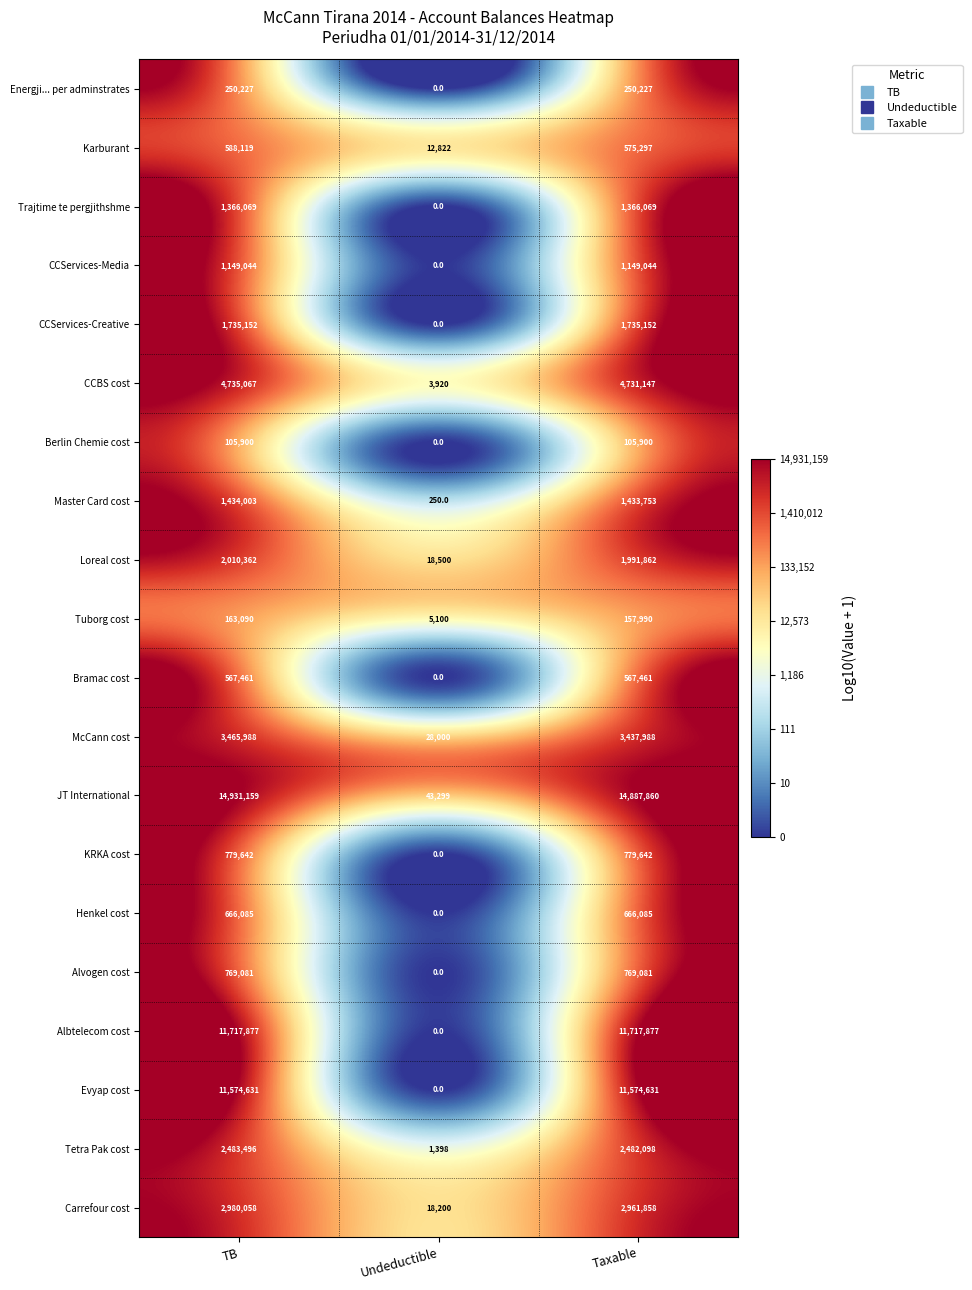

What is the difference between the maximum and minimum values in the Karburant series?

575297